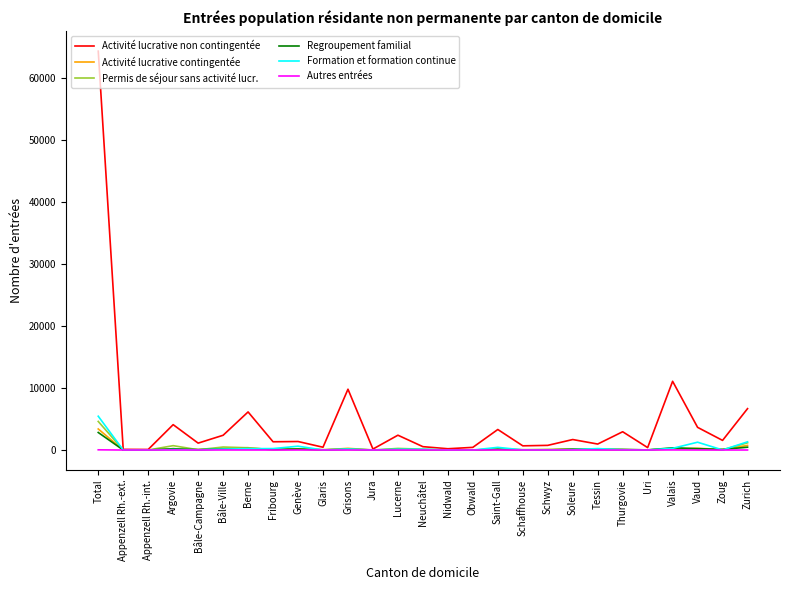

At how many categories does at least one series exceed 26128?

1